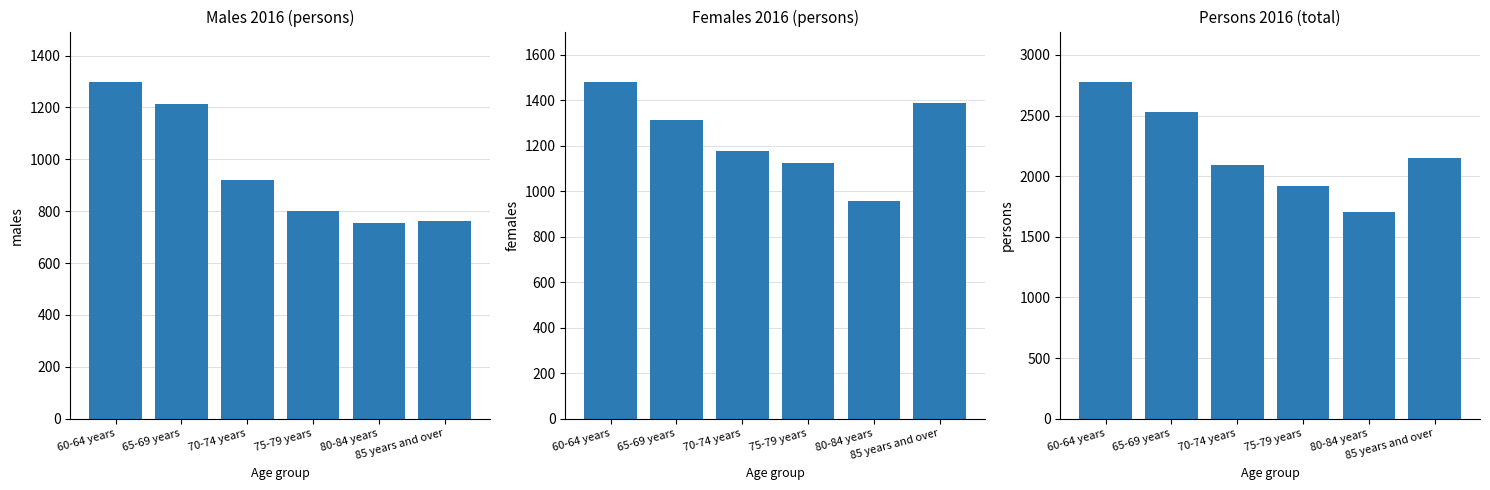

Is the value of males at 80-84 years greater than the value of females at 75-79 years?

No